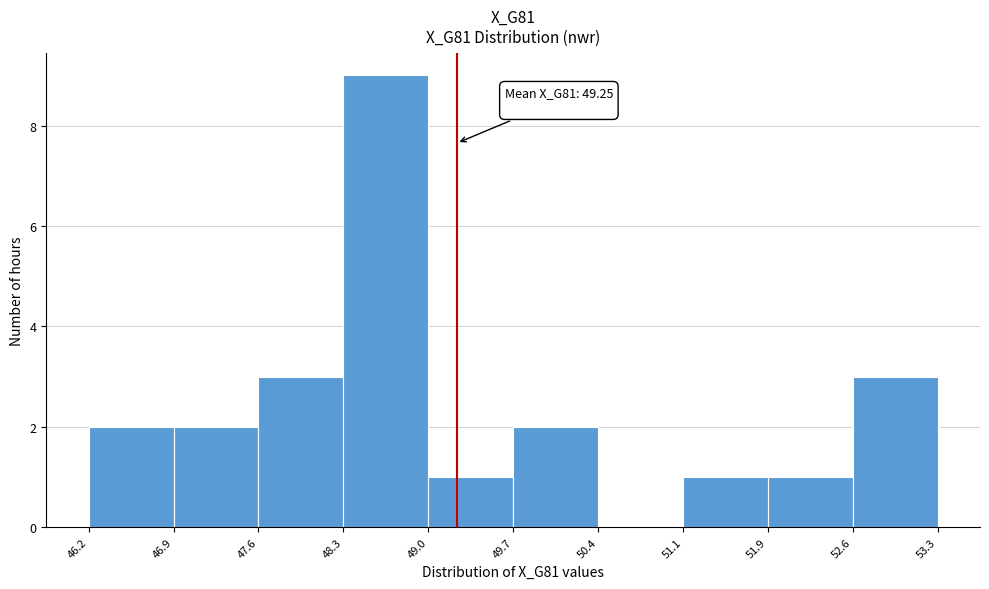

Which range on the x-axis has the tallest bar?

48.3 to 49.0